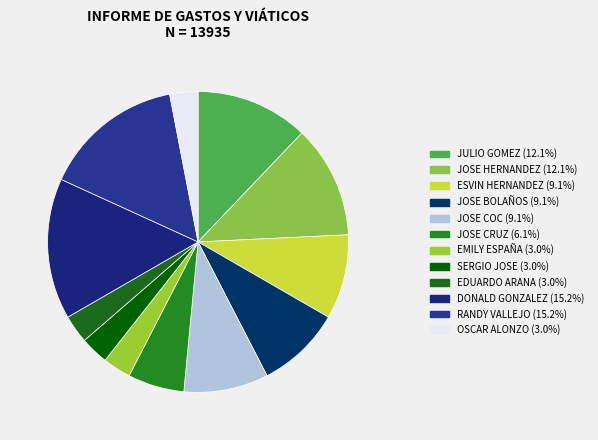

Does any single category account for the majority?

No